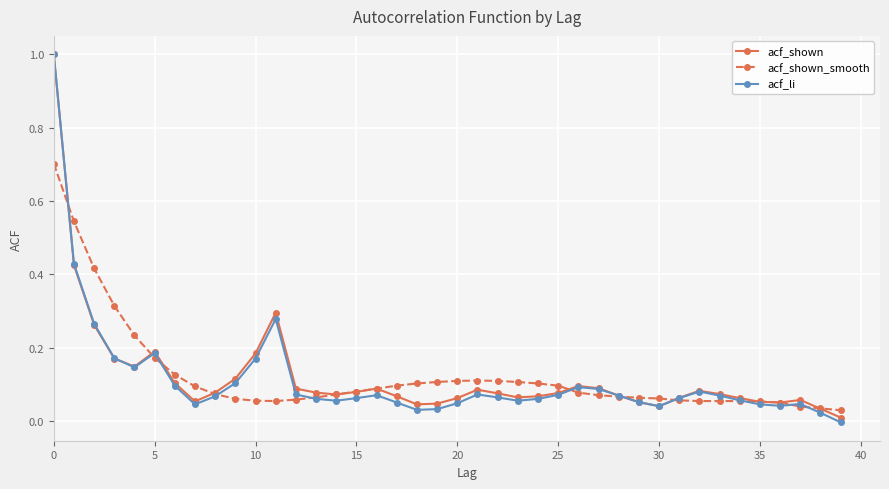

What is the highest value of the acf_shown series?

1.0